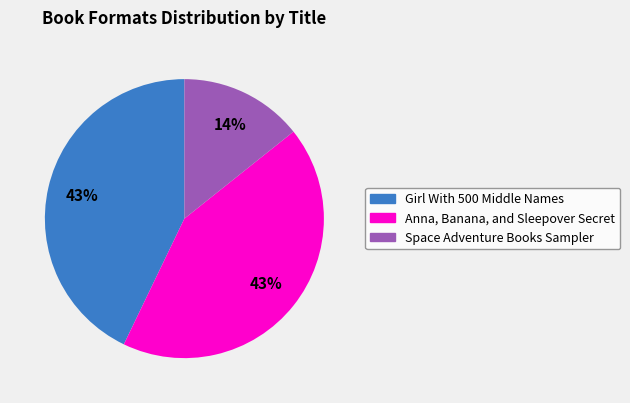

To the nearest percent, what is the average slice percentage?

33%